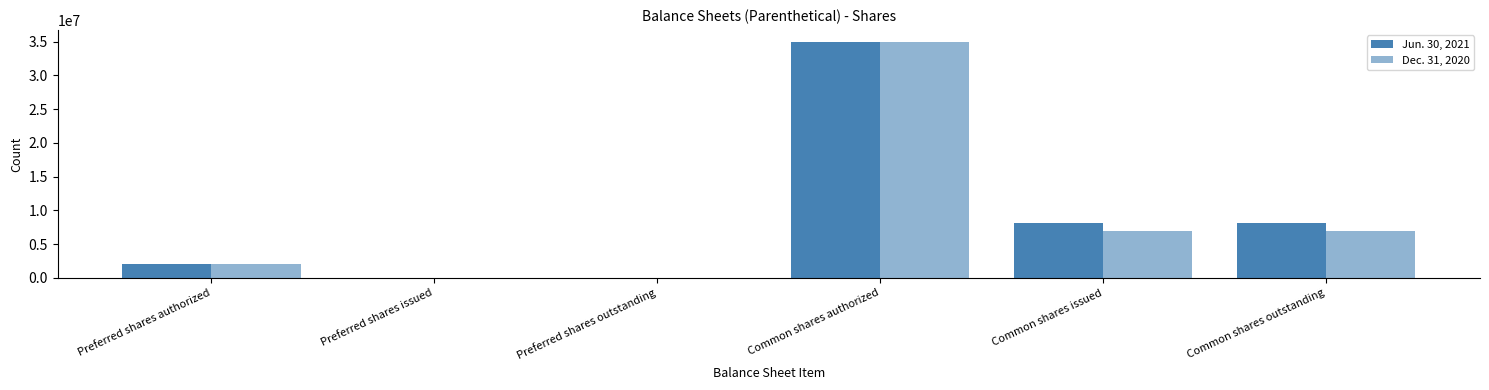

Count the number of categories in the chart.

6